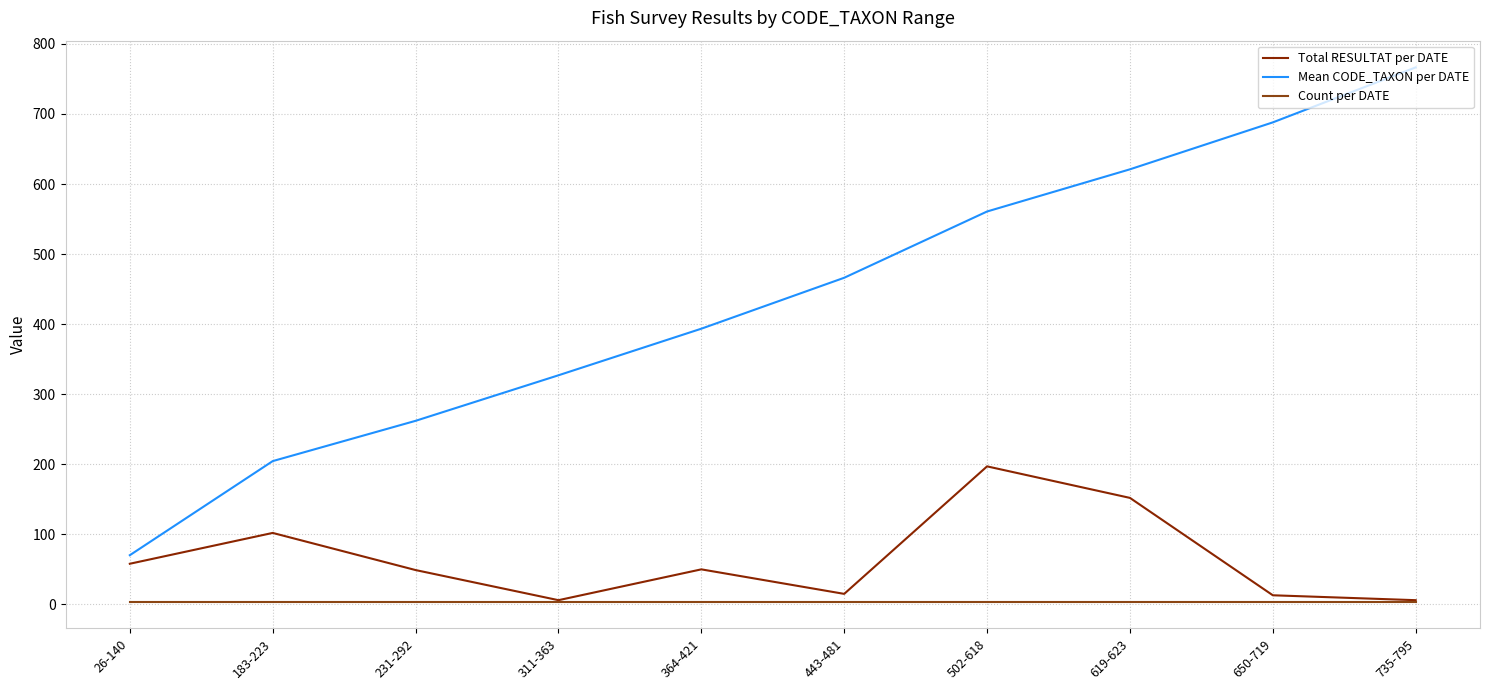

What is the sum of all Mean CODE_TAXON per DATE values?

4359.7